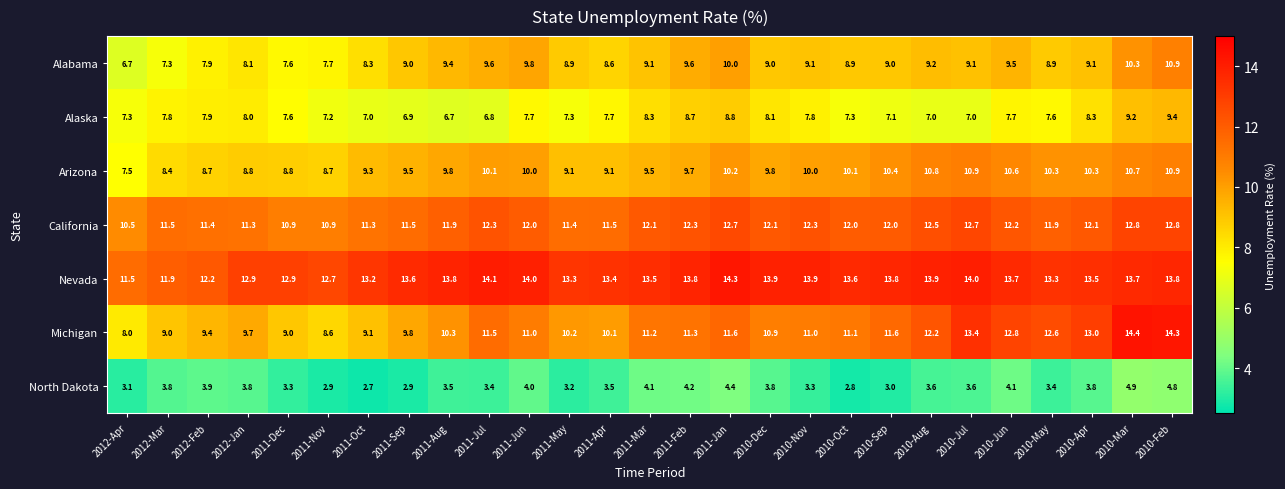

What is the difference between the highest and lowest values at 2012-Apr?

8.4